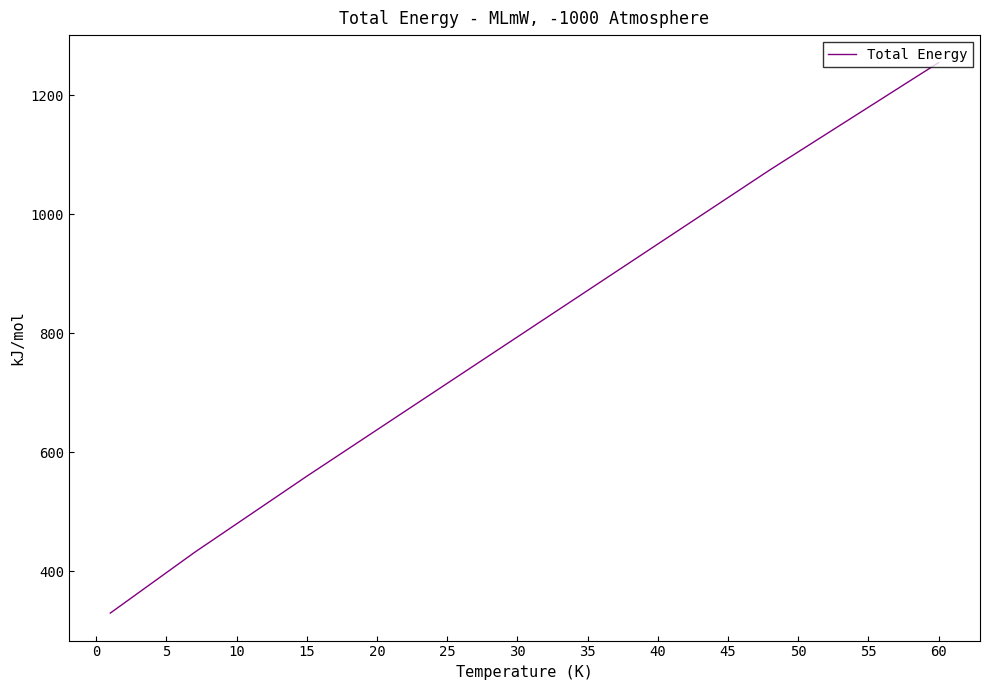

What is the sum of all values?

21844